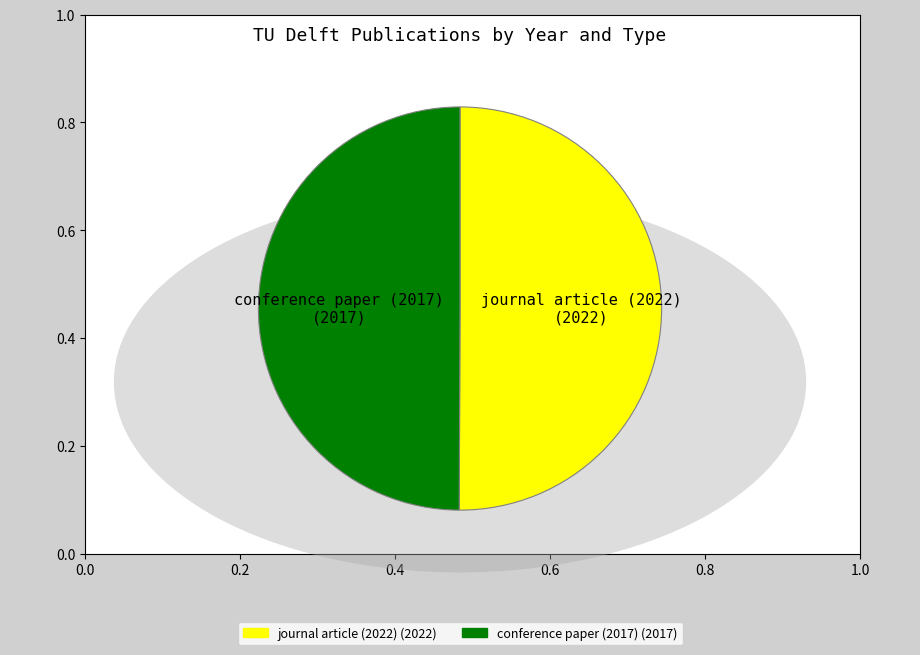

Count the number of slices in the pie.

2